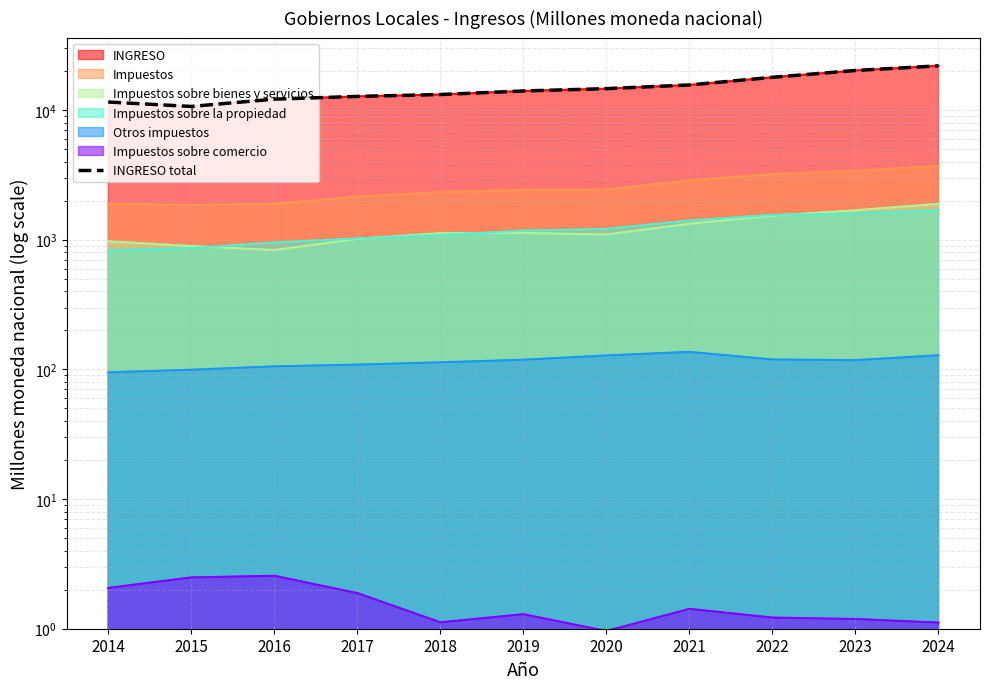

How many lines are shown in the chart?

1